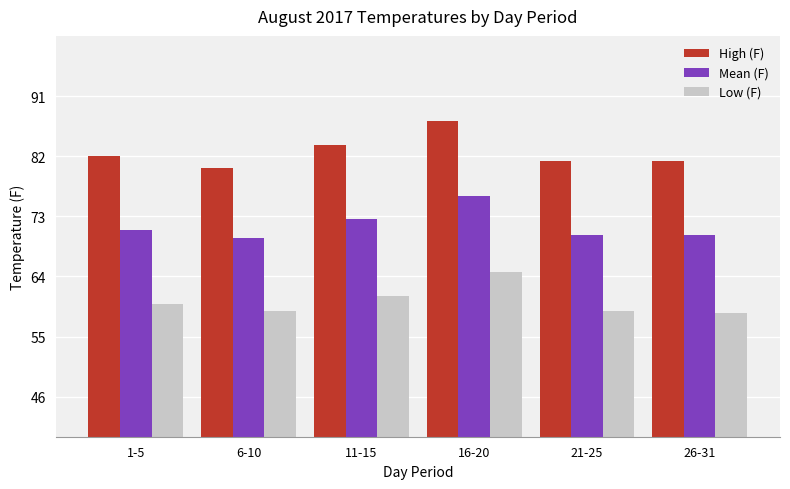

What is the value of the Mean (F) bar at the 5th from the left?

70.2